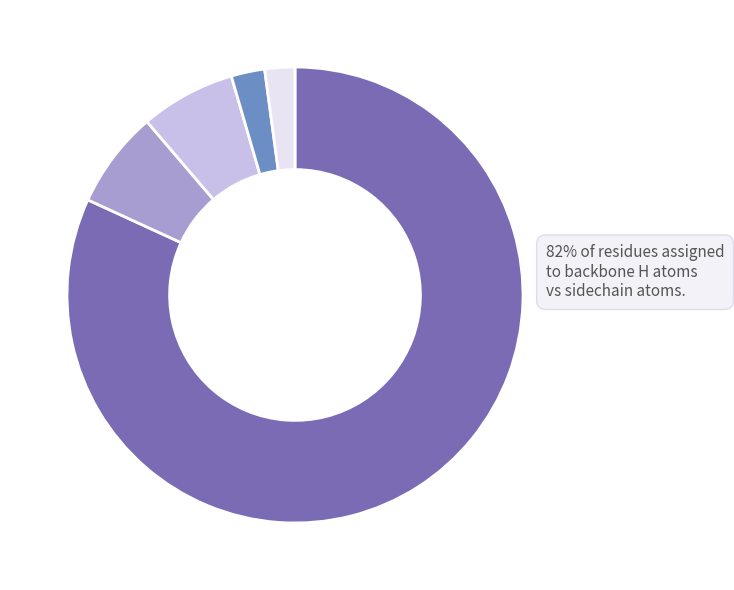

To the nearest percent, what is the average slice percentage?

20%